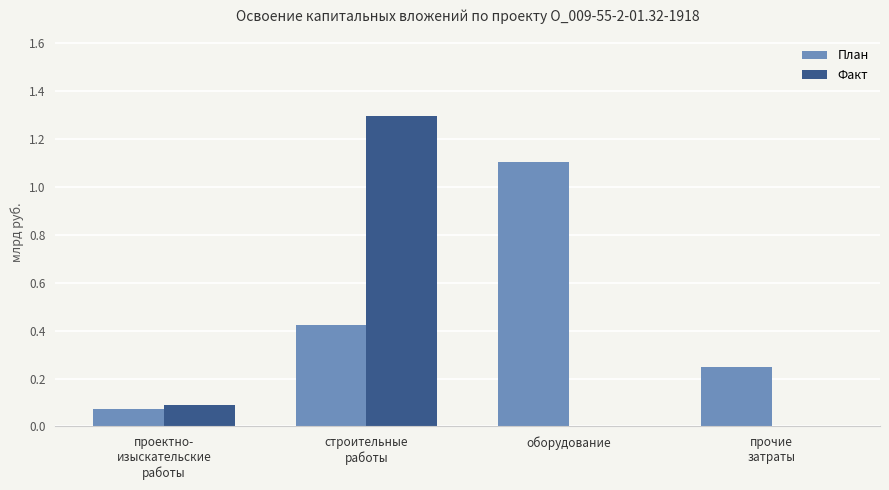

What is the sum of all Факт values?

1.4